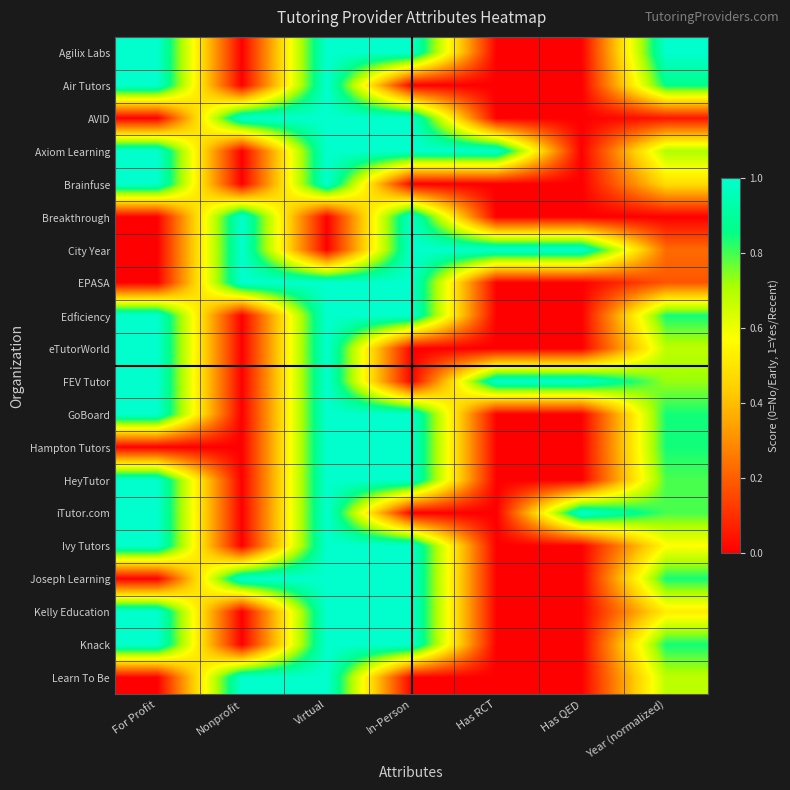

Between Has QED and Virtual, which is larger?

Virtual